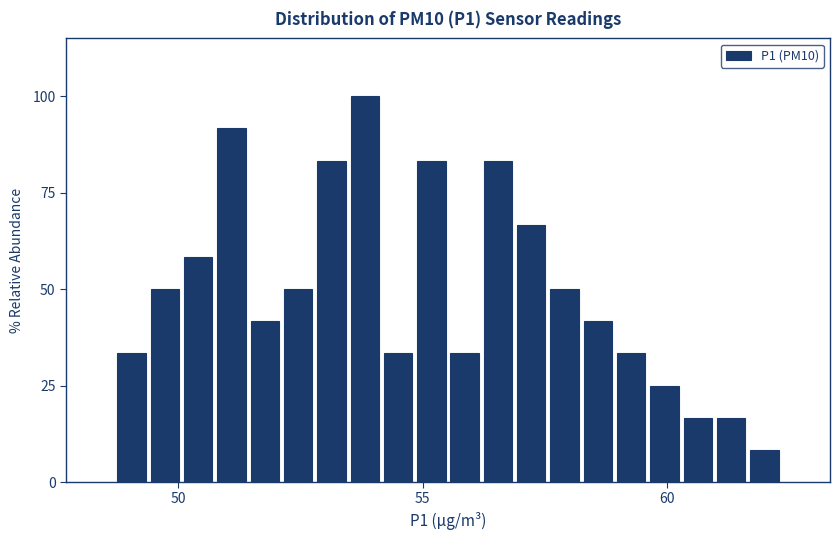

Read against the x-axis, roughly where is the centre of the tallest bar?

54.0